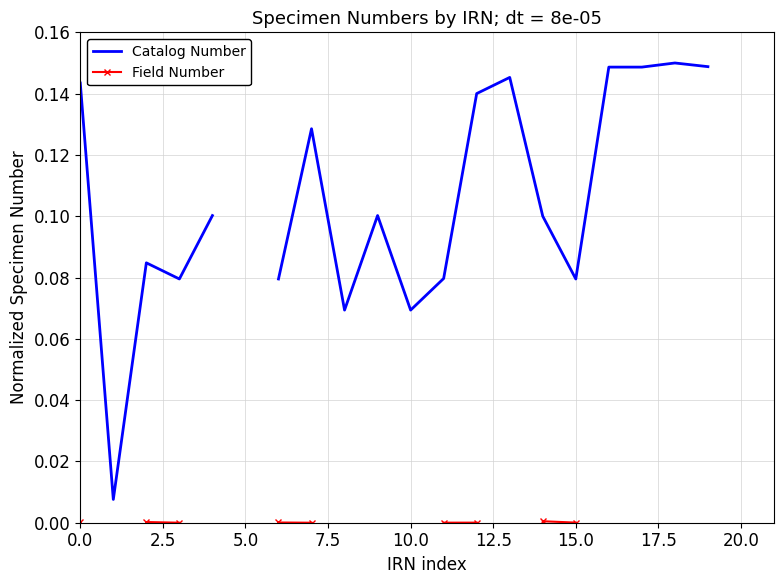

True or false: Catalog Number and Field Number cross at least once.

False